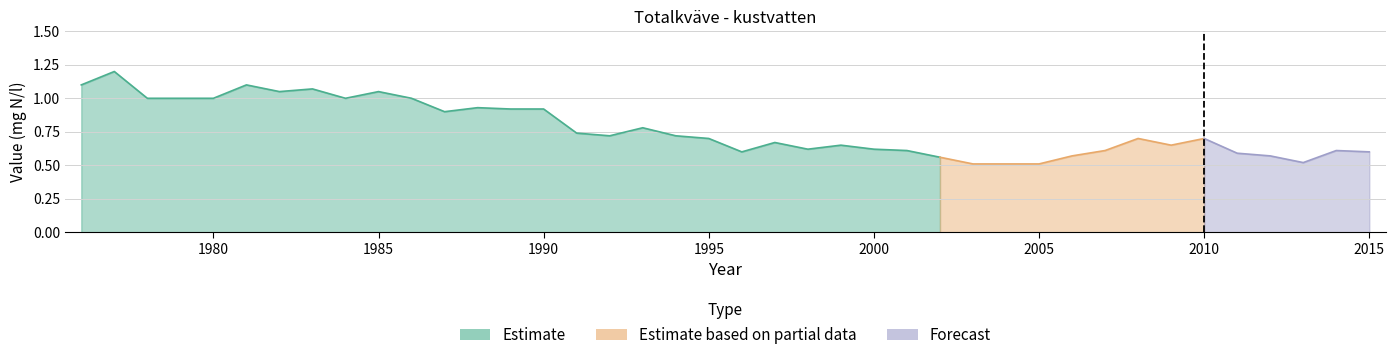

Does the chart display data point markers on the line(s)?

No